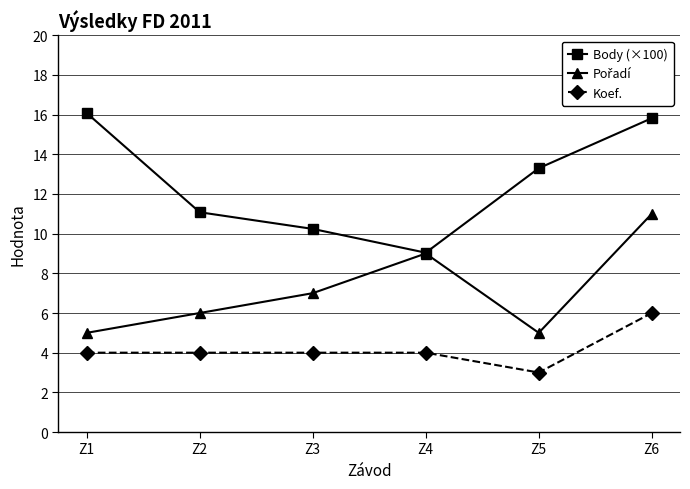

Does the chart display data point markers on the line(s)?

Yes